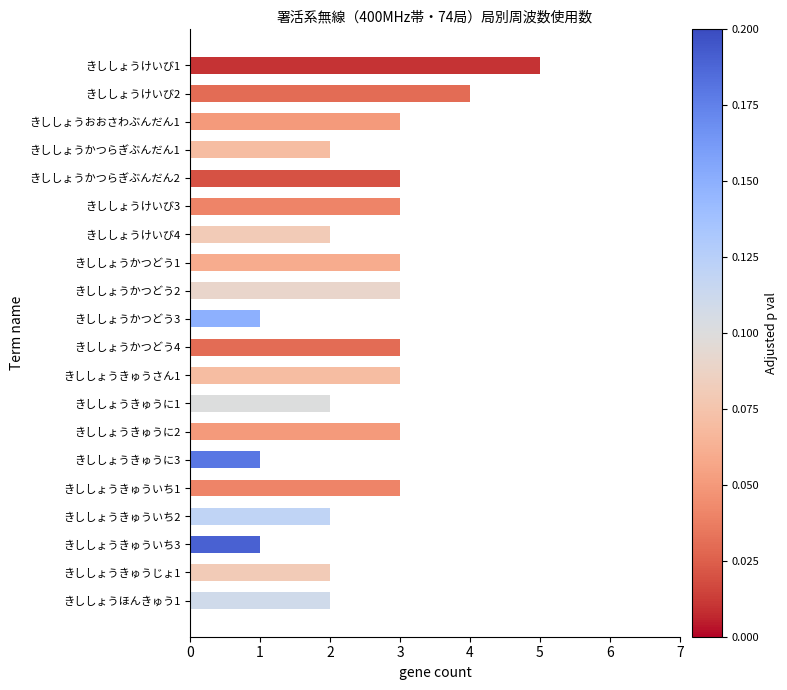

What is the change in value from きししょうけいび2 to きししょうかつどう3?

-3